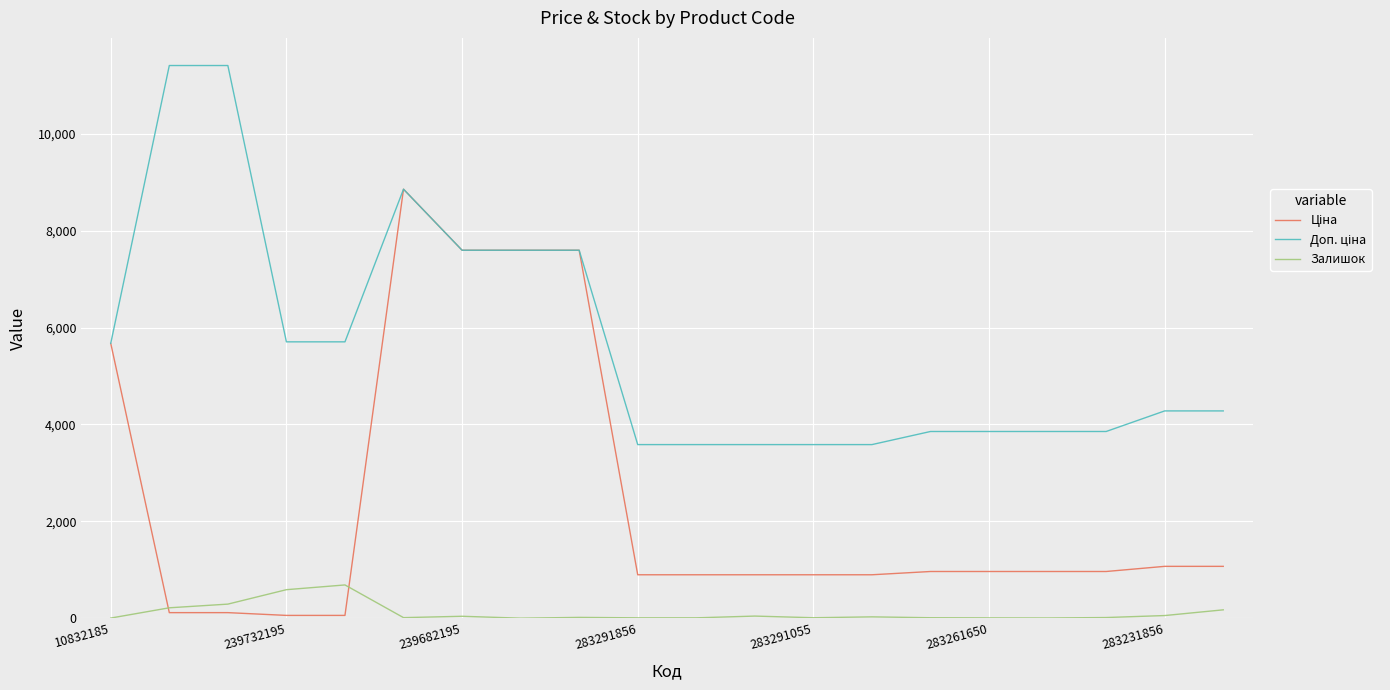

What is the greatest value displayed?

11410.0